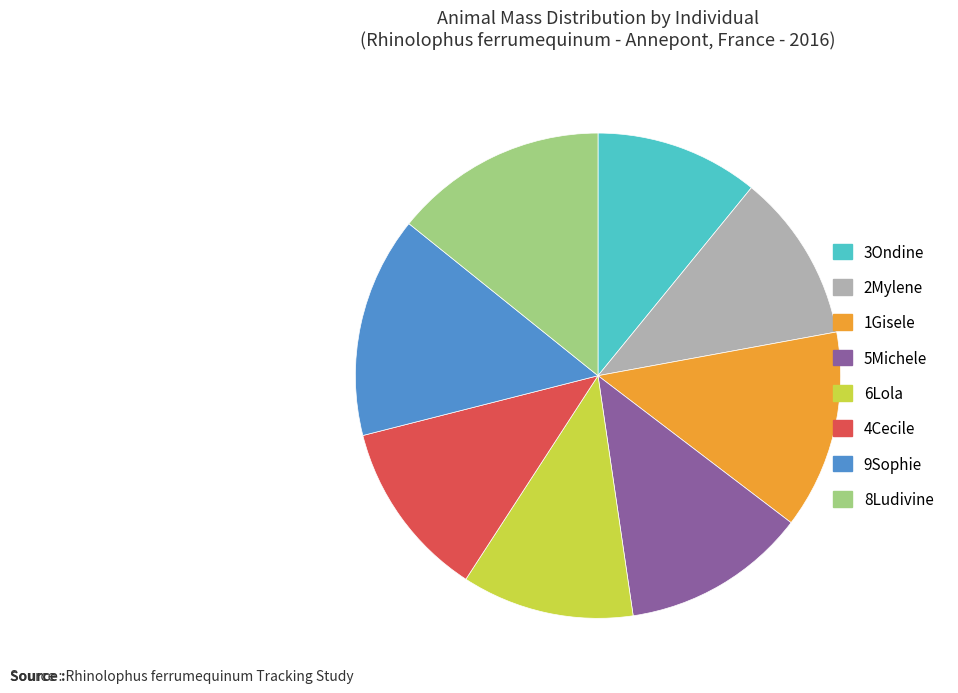

Which slice is the largest?

9Sophie